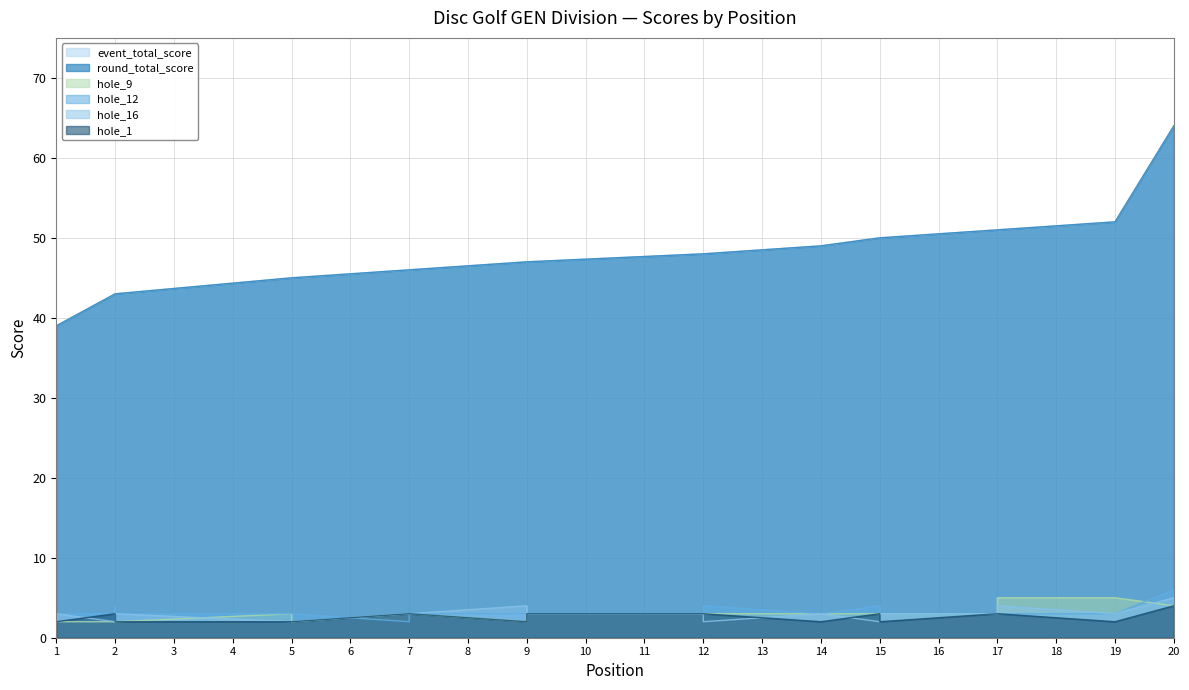

Is the value of round_total_score at 9 greater than the value of hole_12 at 14?

Yes